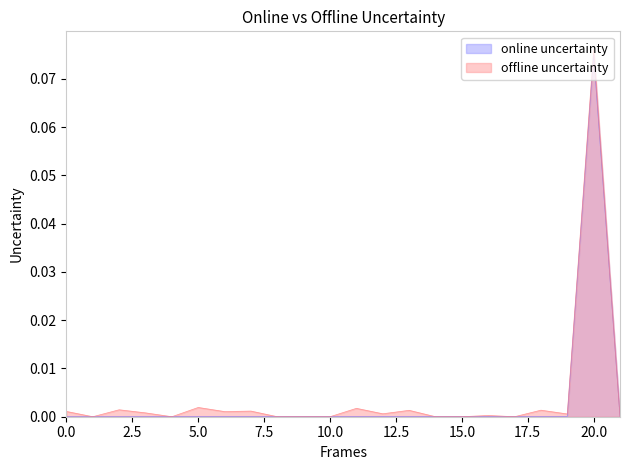

True or false: offline uncertainty and online uncertainty cross at least once.

True